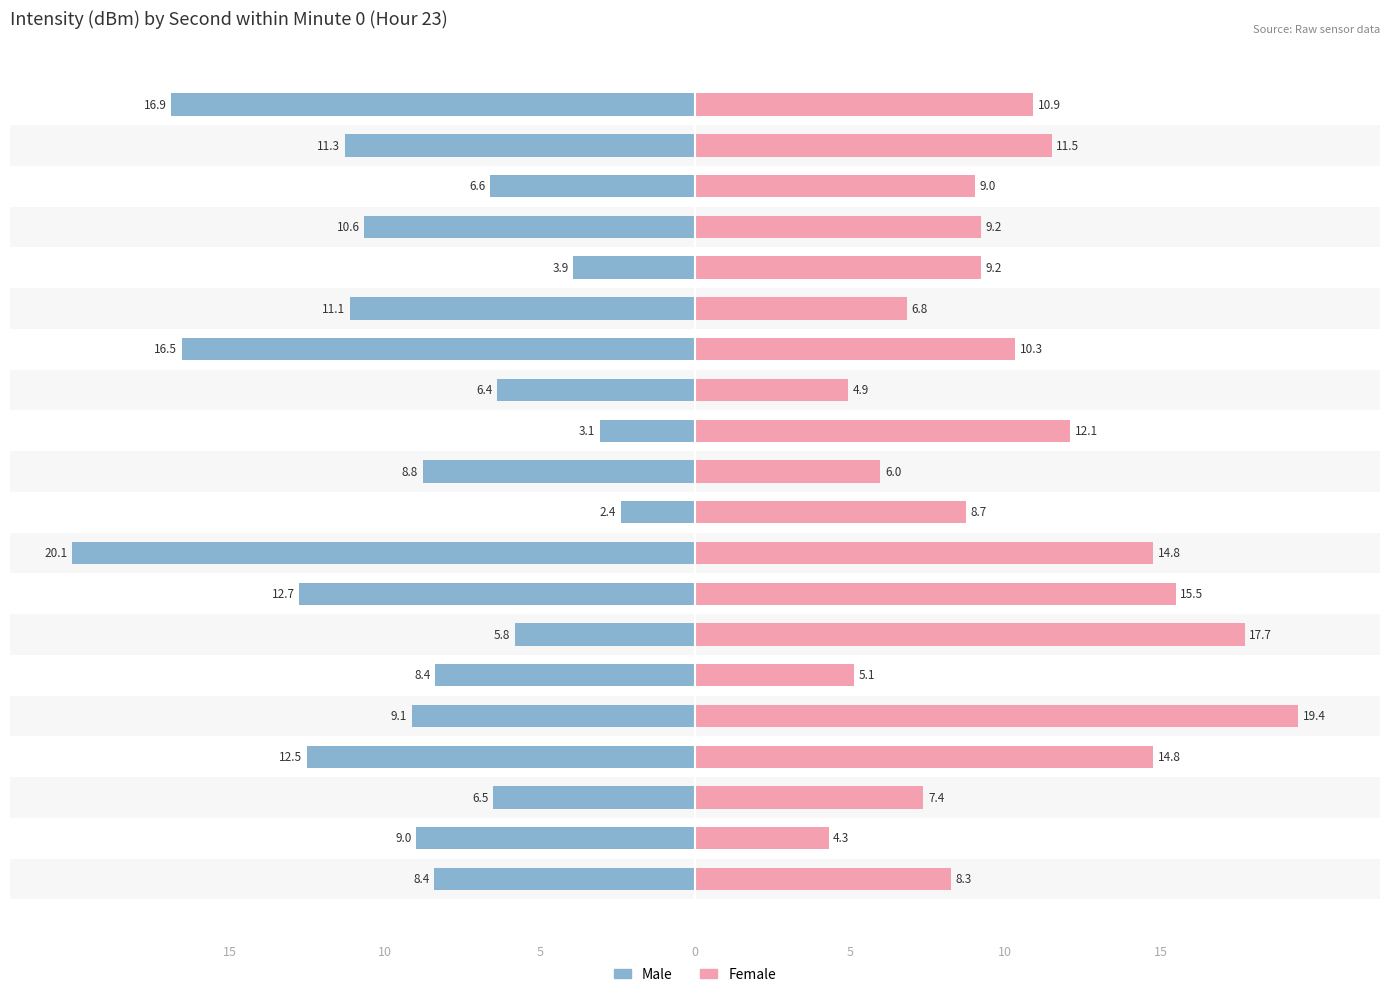

The Male series shows -9.1 at 5. True or false?

True